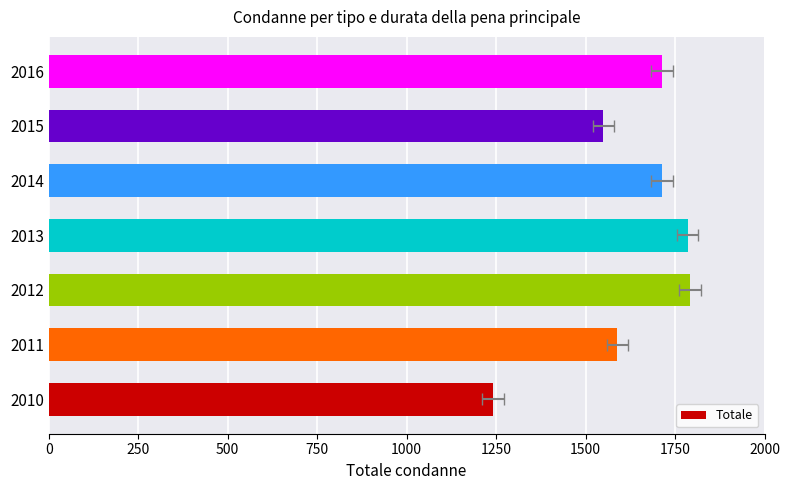

What is the value of the 5th bar from the left?

1714